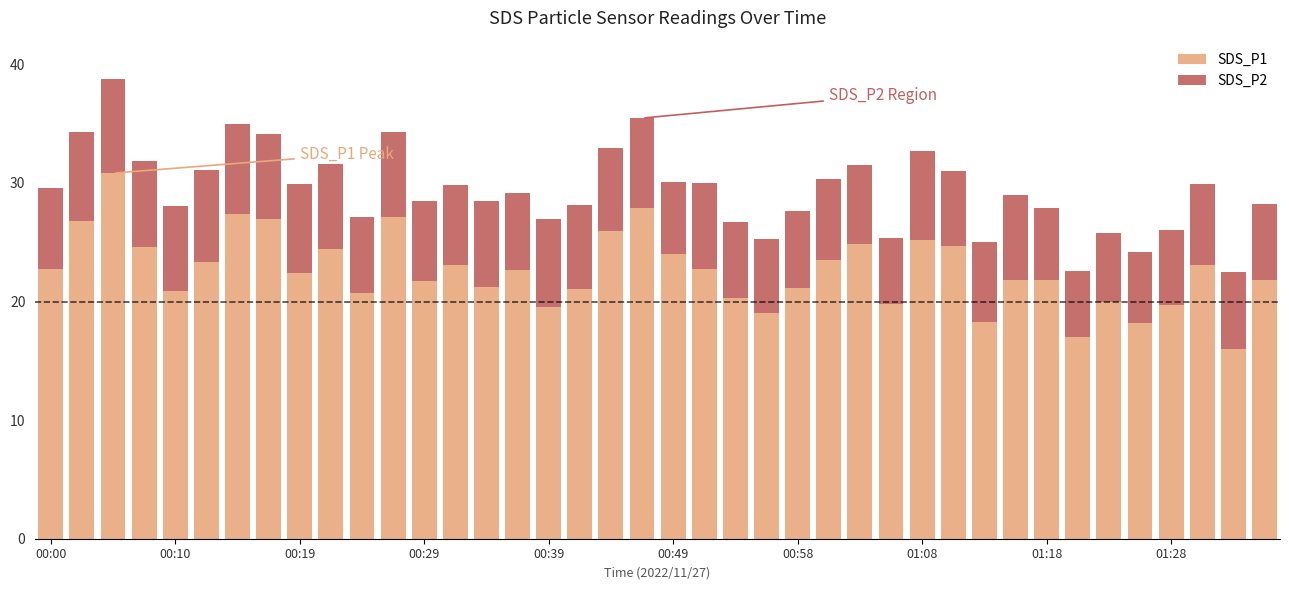

What is the highest value of the SDS_P1 series?

30.8